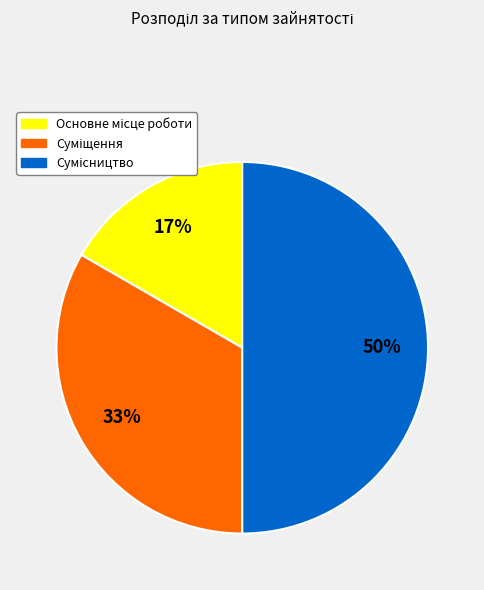

To the nearest percent, what is the average slice percentage?

33%